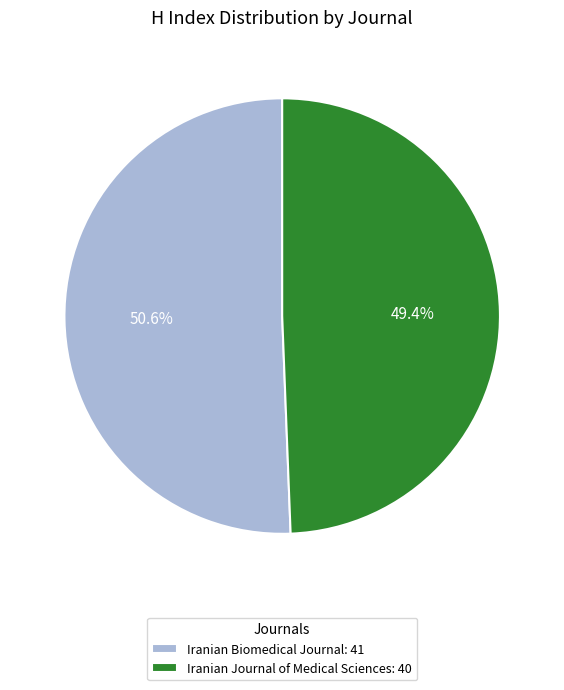

Is it true that Iranian Biomedical Journal is 36% of the pie?

False